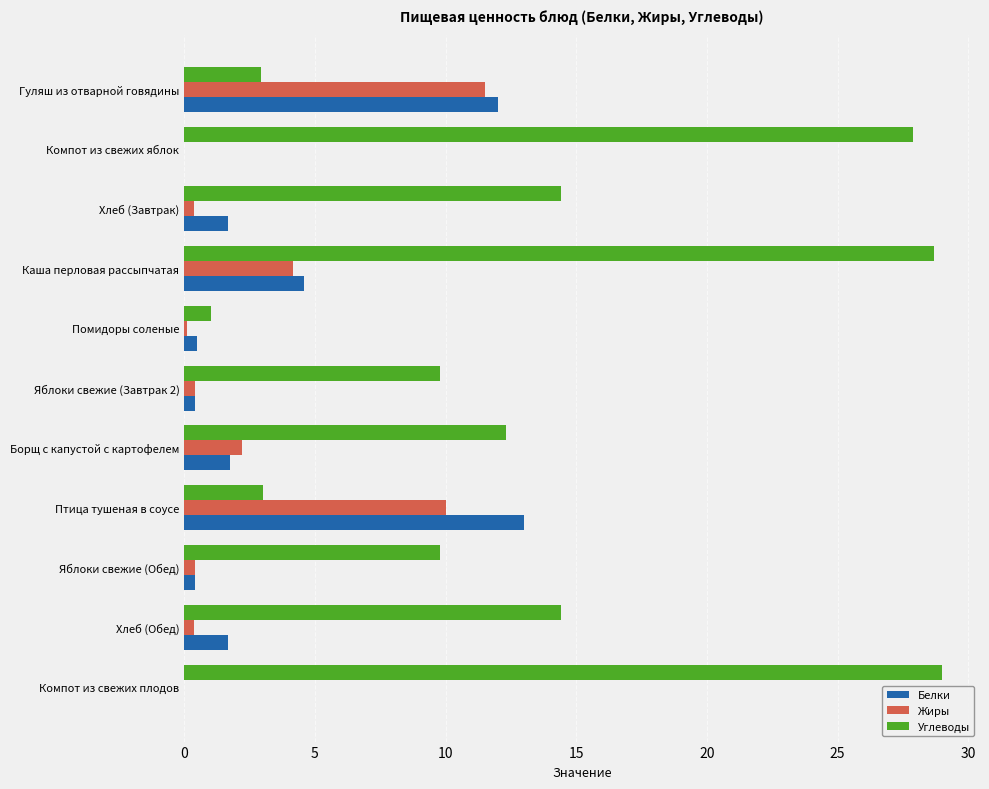

At which category is the sum across all series the highest?

Каша перловая рассыпчатая